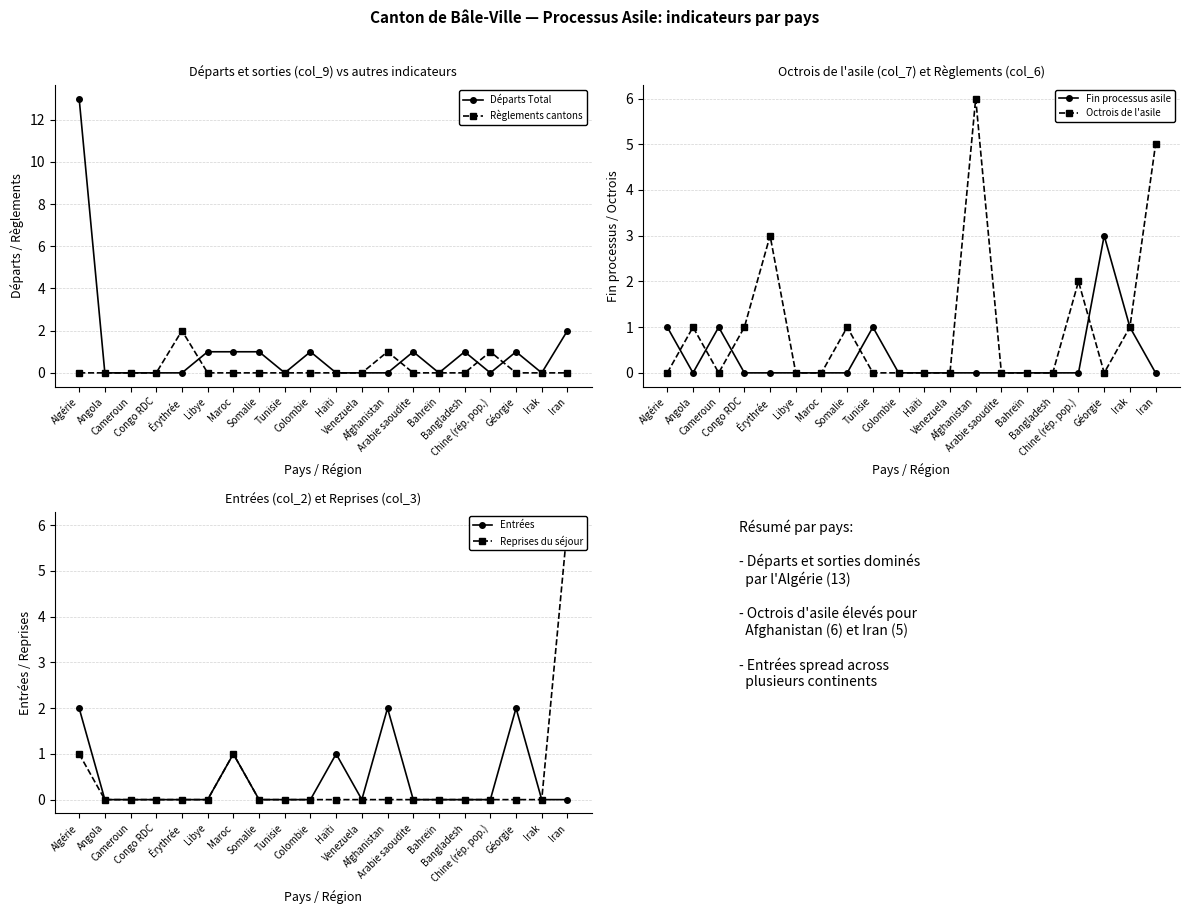

True or false: Octrois de l'asile and Règlements cantons intersect in this chart.

False